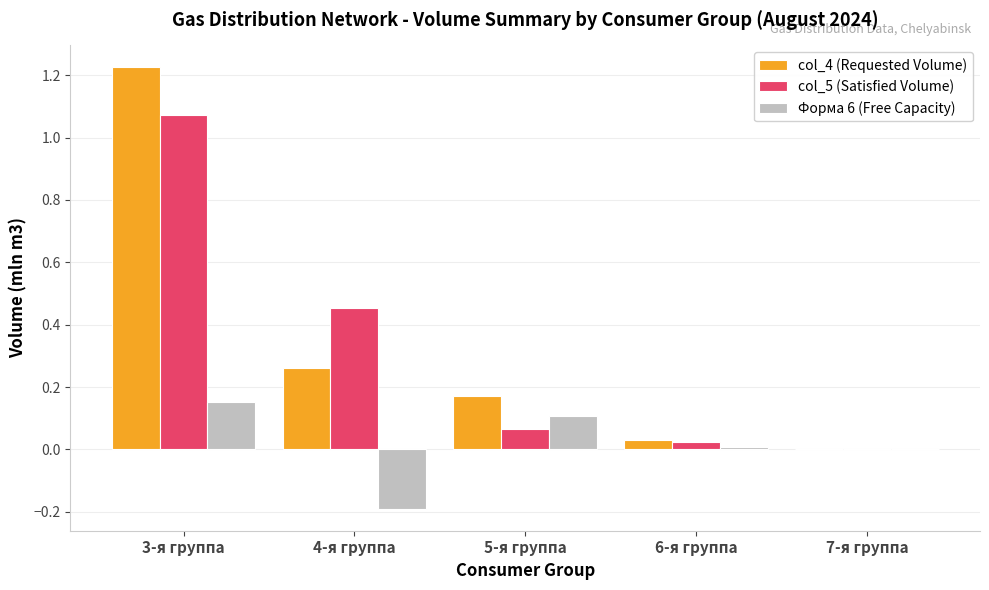

The Форма 6 (Free Capacity) series shows 0.2 at 5-я группа. True or false?

False